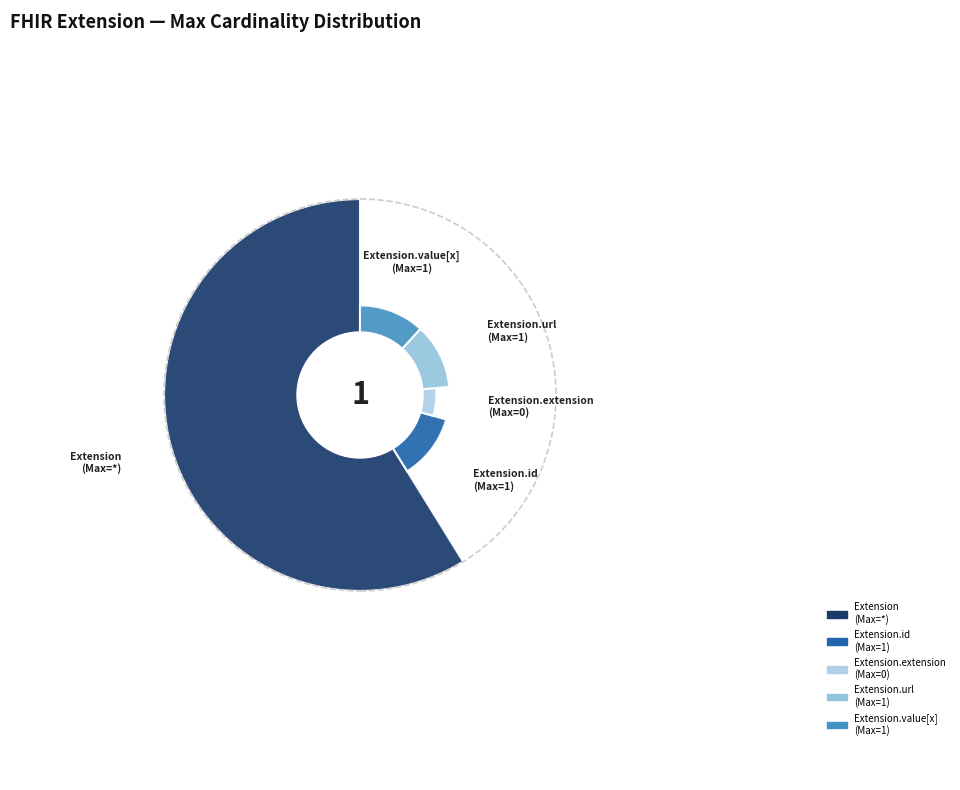

True or false: Extension.extension accounts for 0% of the total.

True